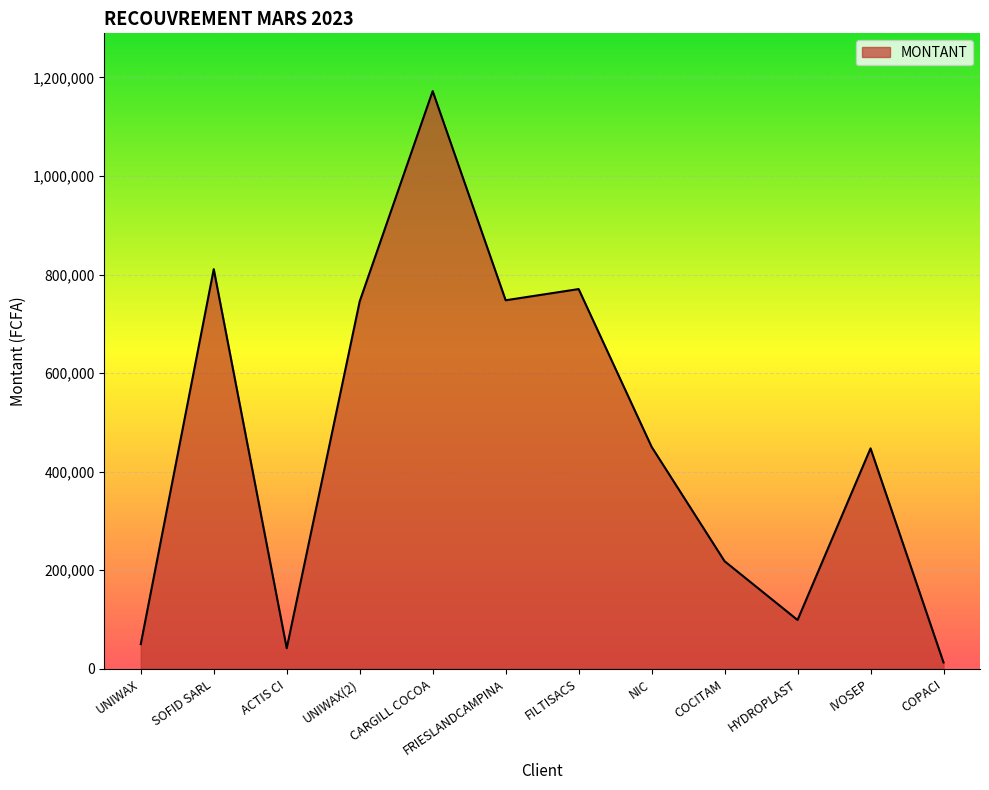

What is the change in value from NIC to HYDROPLAST?

-351431